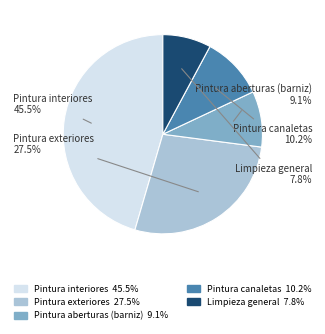

Which has a higher value, Limpieza general or Pintura exteriores?

Pintura exteriores